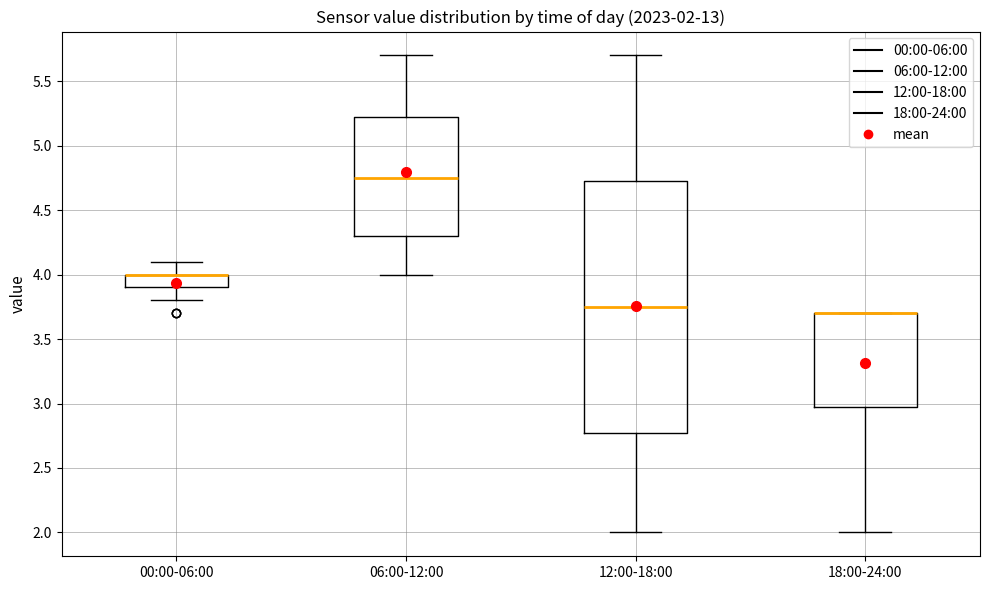

Comparing the boxes themselves (not the whiskers), which one is the tallest?

12:00-18:00